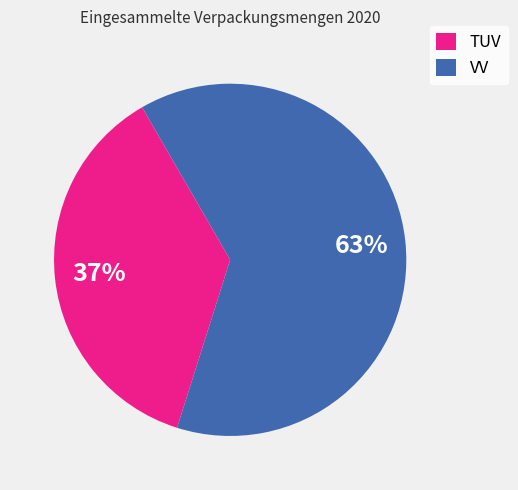

The VV slice represents 63% of the pie. True or false?

True